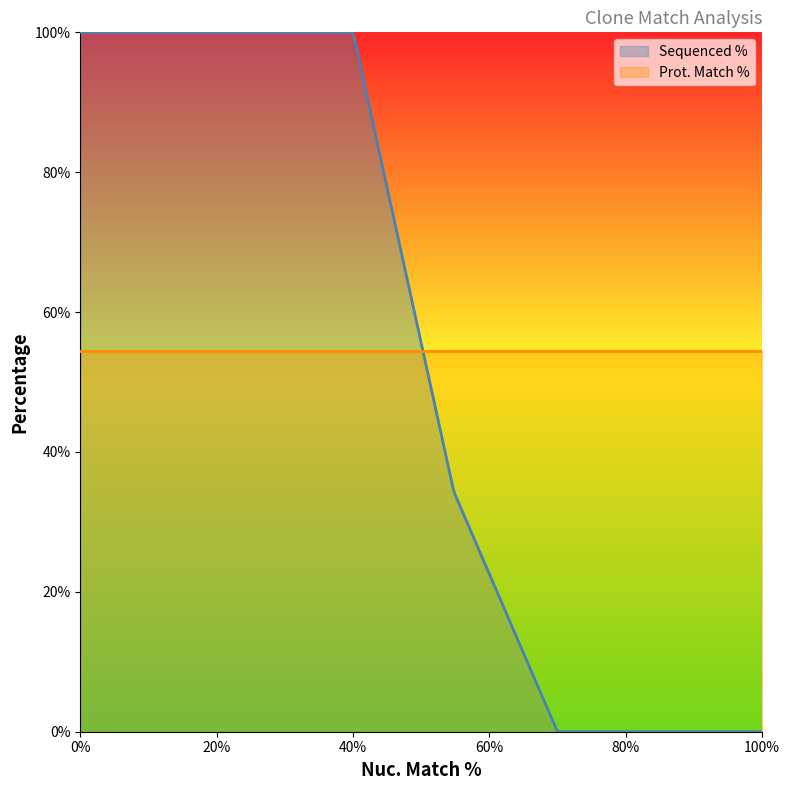

What is the sum of all Sequenced % values?

21015.4